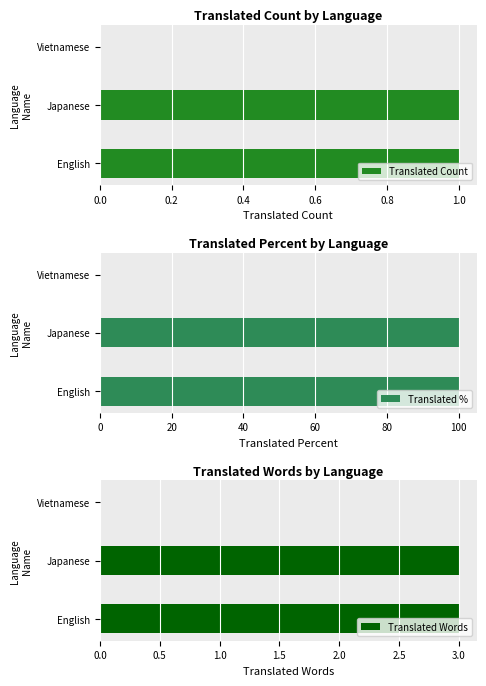

Read the Translated % value at Japanese, to the nearest 50.

100